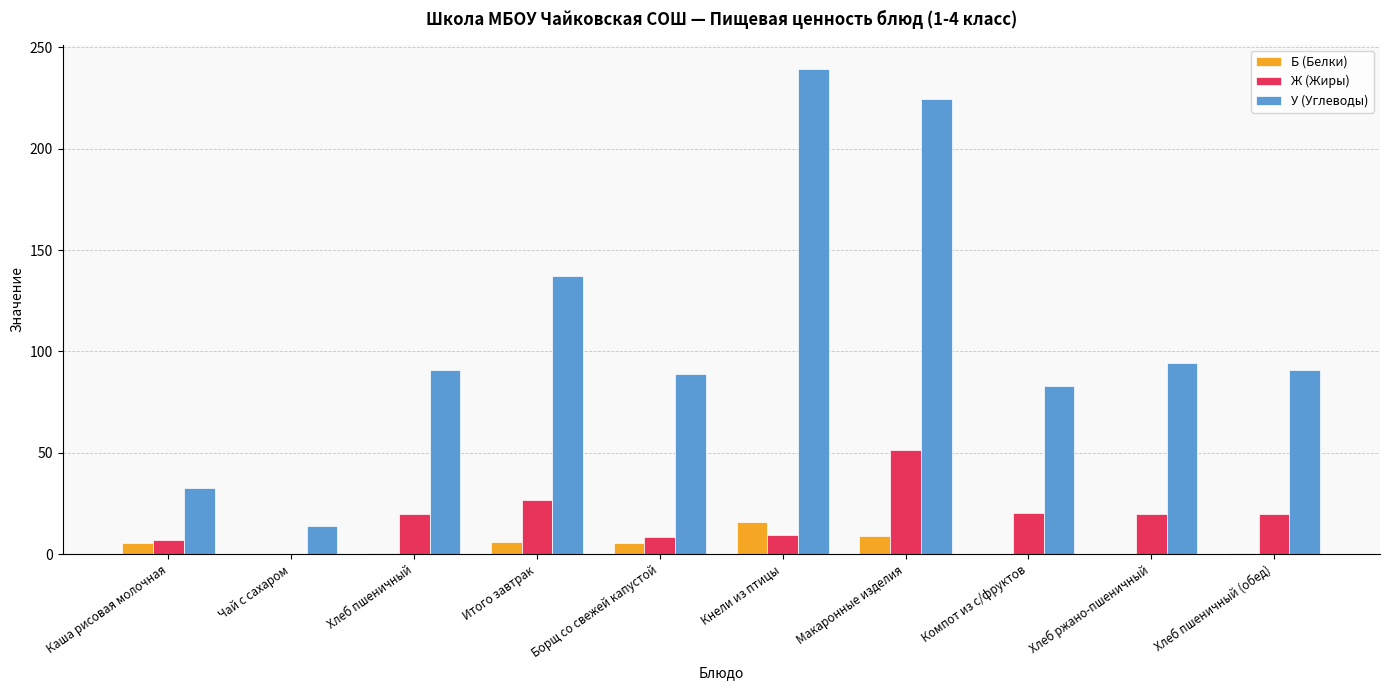

What is the total value across all series at Компот из с/фруктов?

103.2